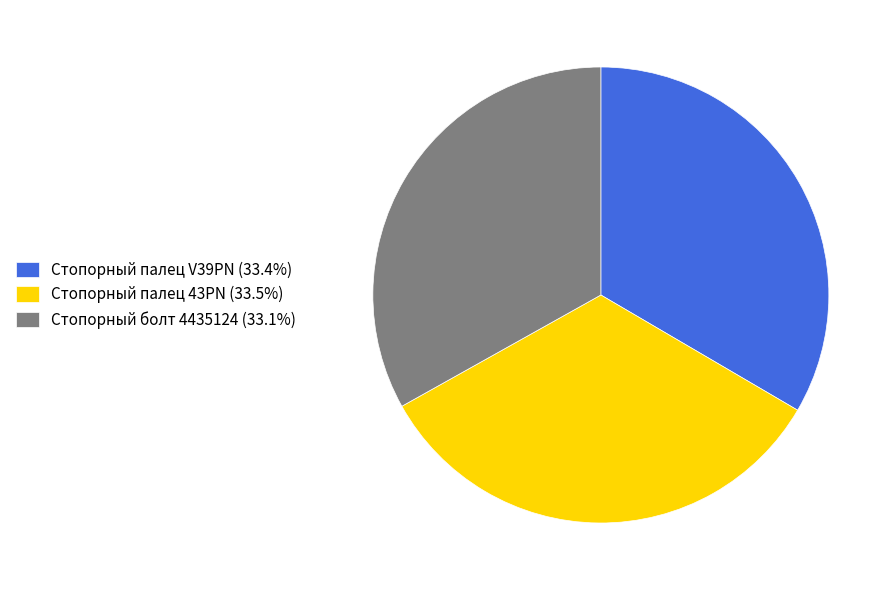

What is the ratio of the value at Стопорный болт 4435124 (33.1%) to the value at Стопорный палец V39PN (33.4%)?

1.0